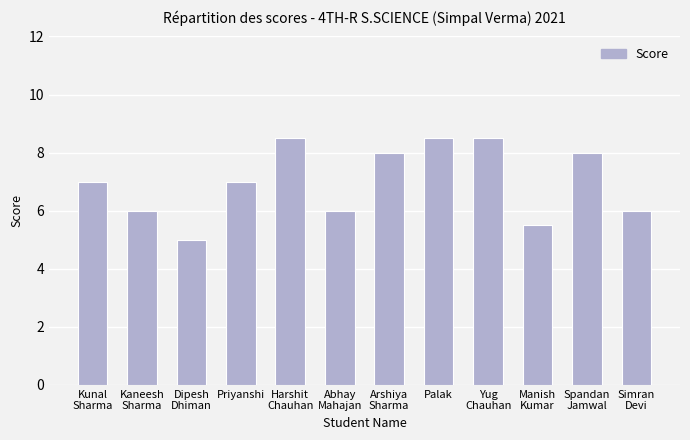

What position from the right is Arshiya
Sharma?

6